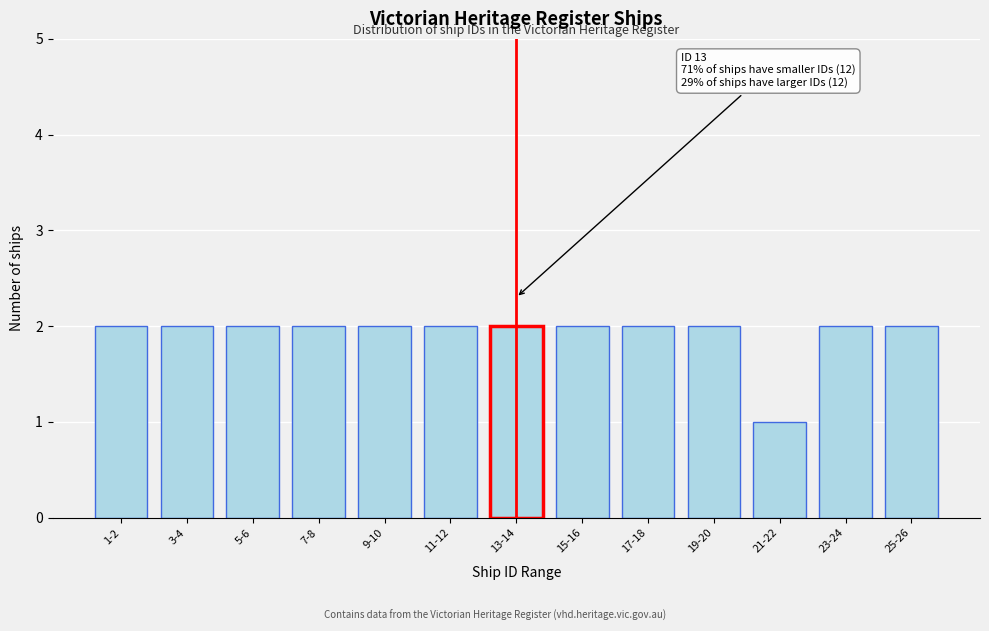

Reading right to left, list all the values displayed in this chart.

25-26=2	23-24=2	21-22=1	19-20=2	17-18=2	15-16=2	13-14=2	11-12=2	9-10=2	7-8=2	5-6=2	3-4=2	1-2=2